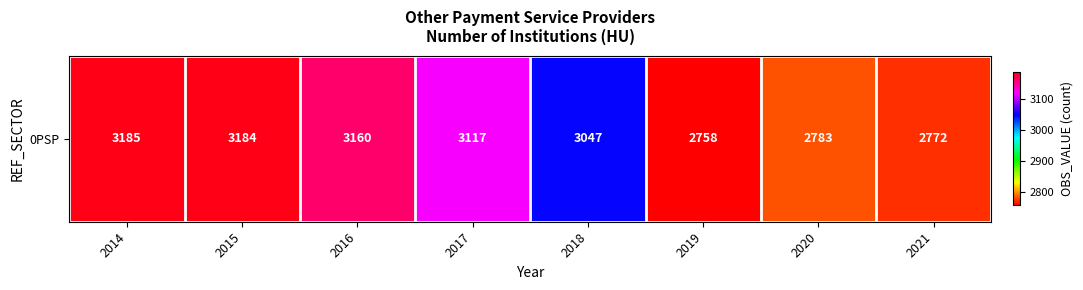

The chart shows a value of 2783 at 2020. True or false?

True